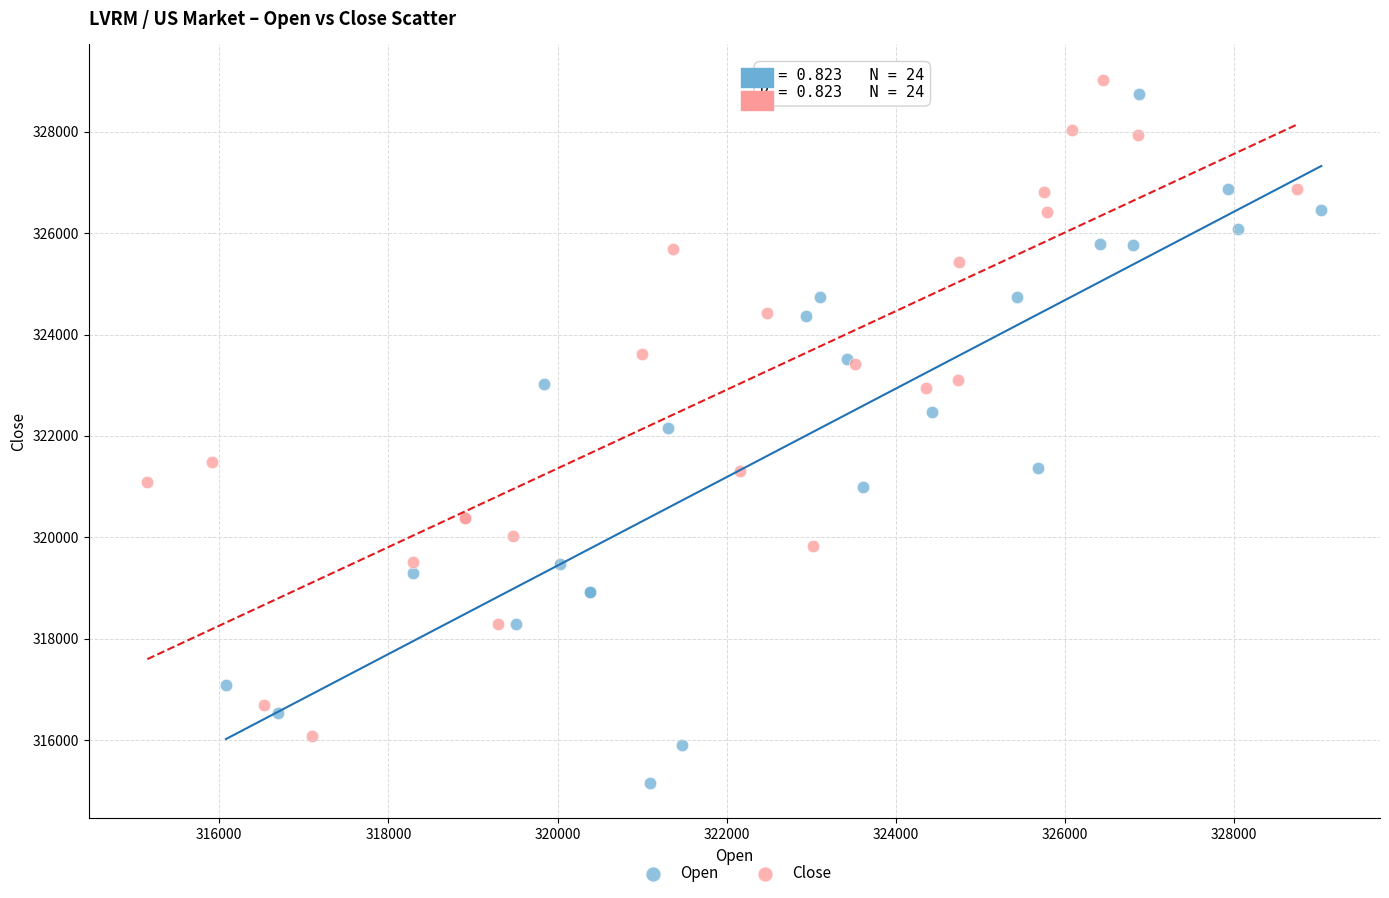

Which series has the widest spread of Y values?

Open